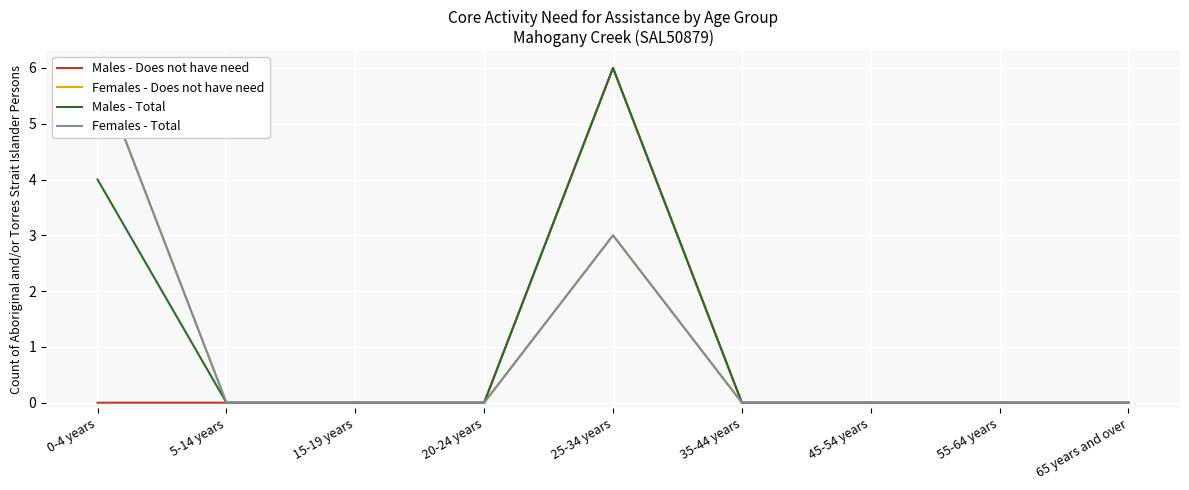

What is the greatest value displayed?

6